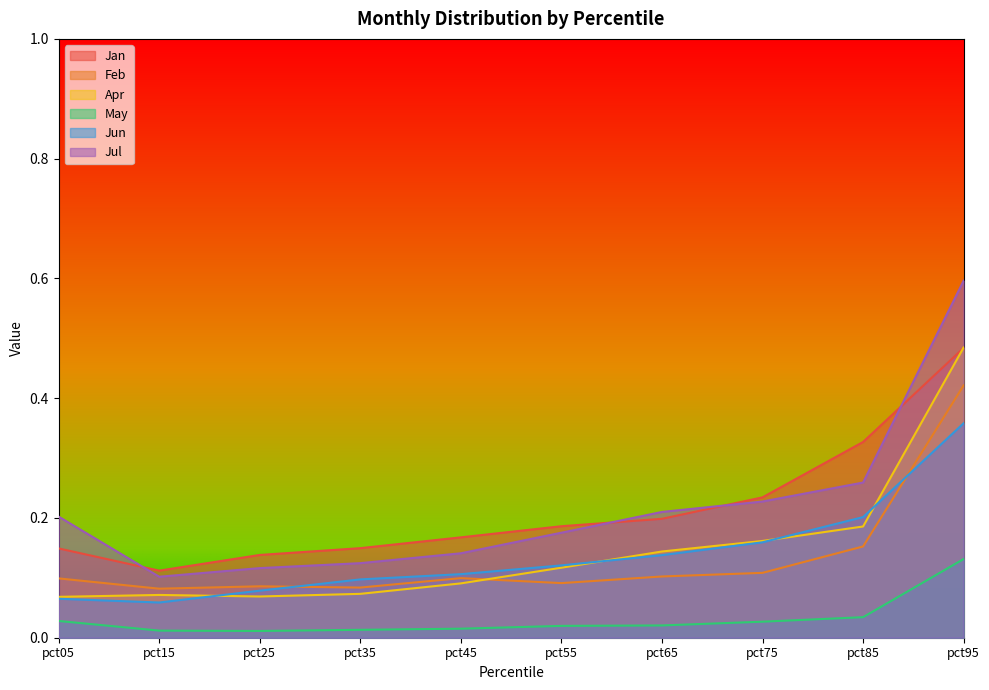

Between pct35 and pct55, which series saw the biggest shift?

Jul